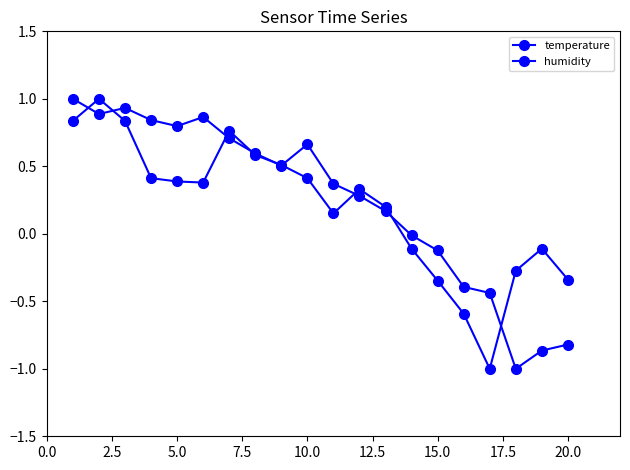

Reading right to left, transcribe all the data shown in this chart.

temperature: -0.8	-0.9	-1.0	-0.4	-0.4	-0.1	-0.0	0.2	0.3	0.4	0.7	0.5	0.6	0.7	0.9	0.8	0.8	0.9	0.9	1.0
humidity: -0.3	-0.1	-0.3	-1.0	-0.6	-0.3	-0.1	0.2	0.3	0.2	0.4	0.5	0.6	0.8	0.4	0.4	0.4	0.8	1.0	0.8